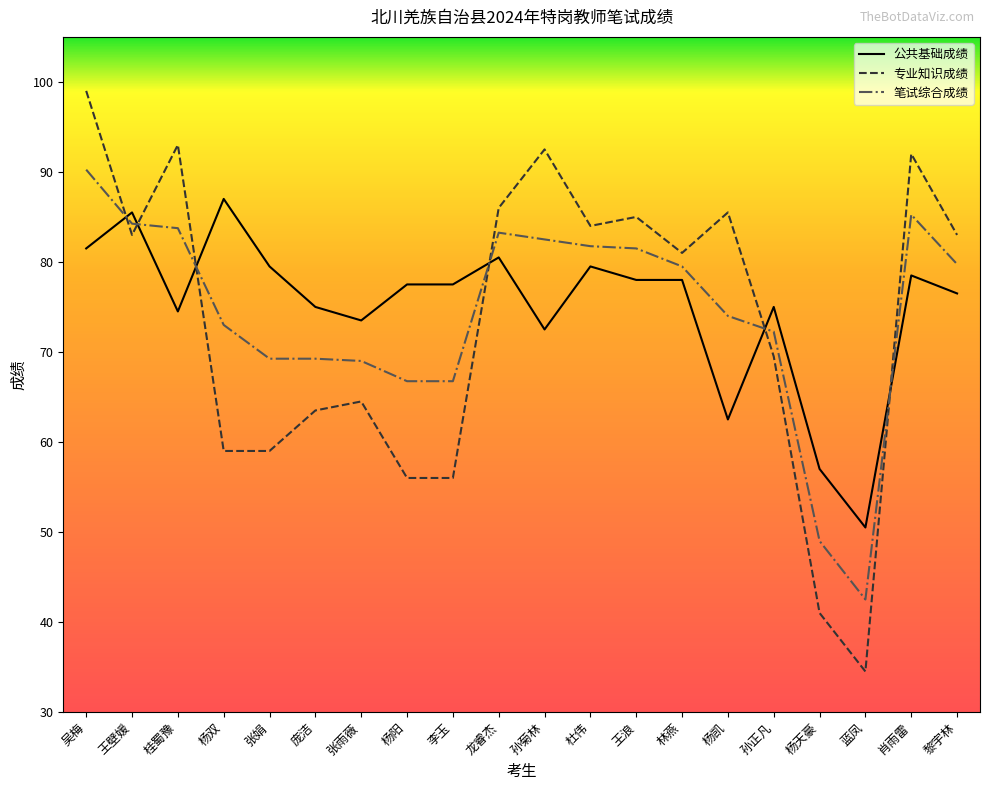

Read the 专业知识成绩 value at 王壁媛.

83.0